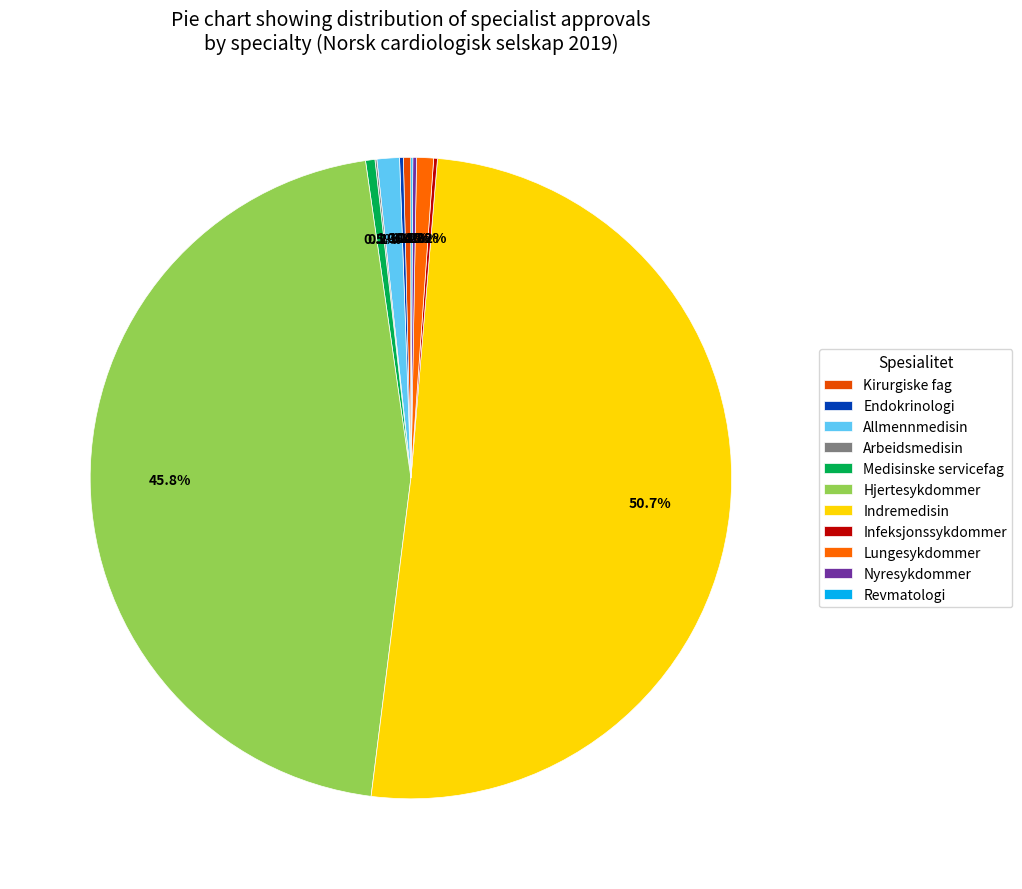

What portion of the pie excludes Endokrinologi?

99.8%